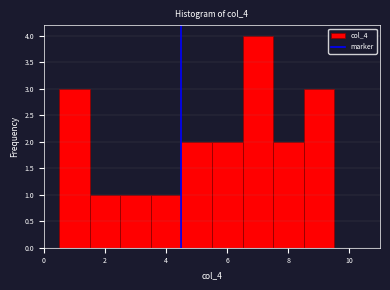

How tall is the bar that spans 3.5 to 4.5 on the x-axis? Neither the bar edges nor the heights are printed on the chart, so give them approximately, as read against the axes.

1